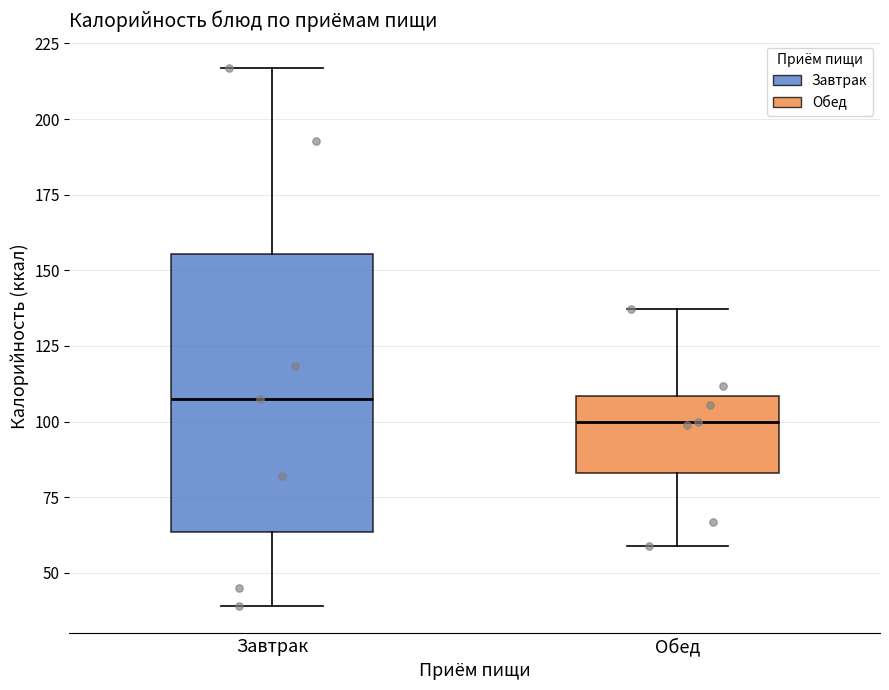

Where is the upper edge of the box for Завтрак on the y-axis? The values are not printed on the chart, so give them approximately, as read against the axis.

155